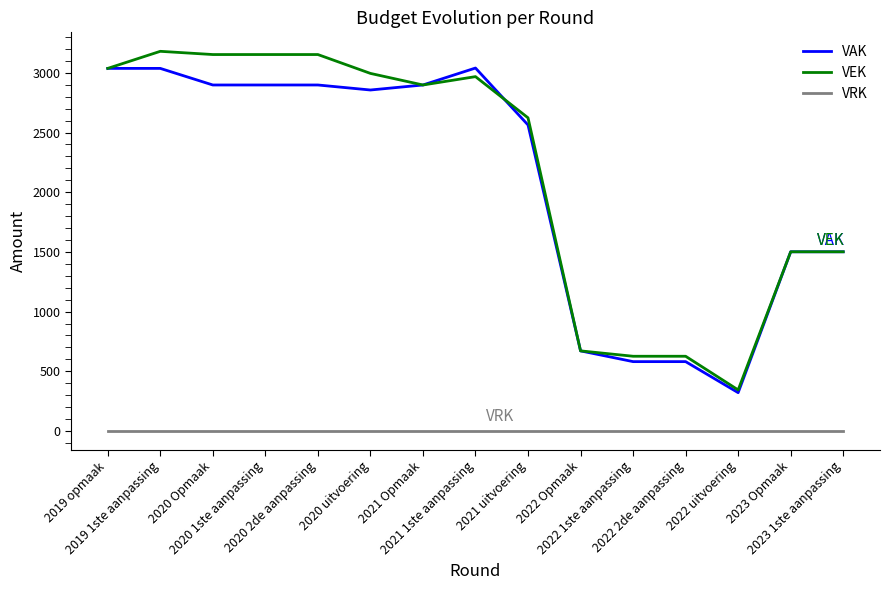

Which series has the widest spread of values?

VEK